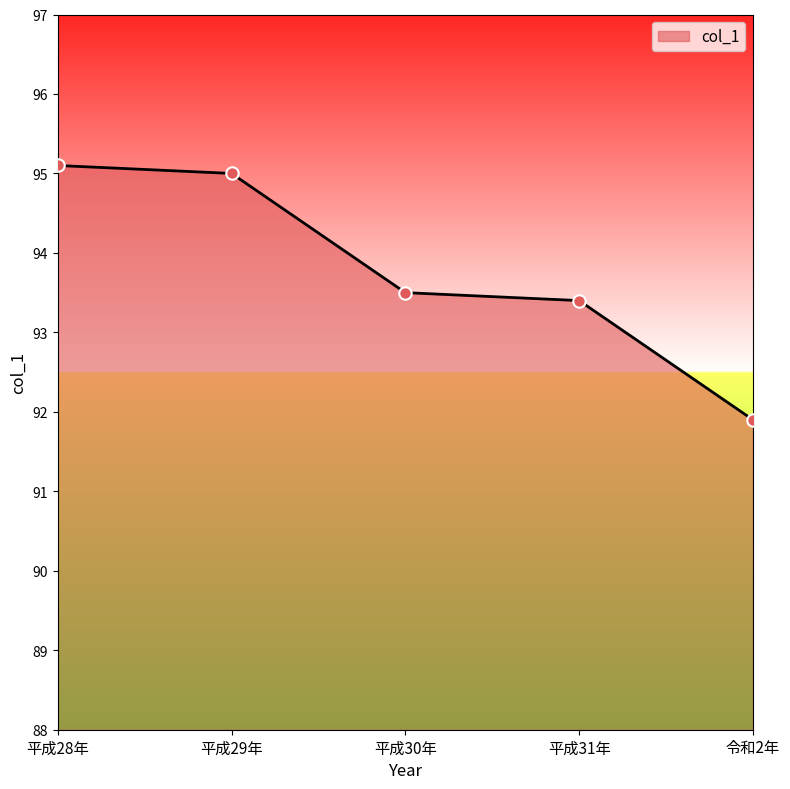

Which has a higher value, 平成31年 or 平成28年?

平成28年